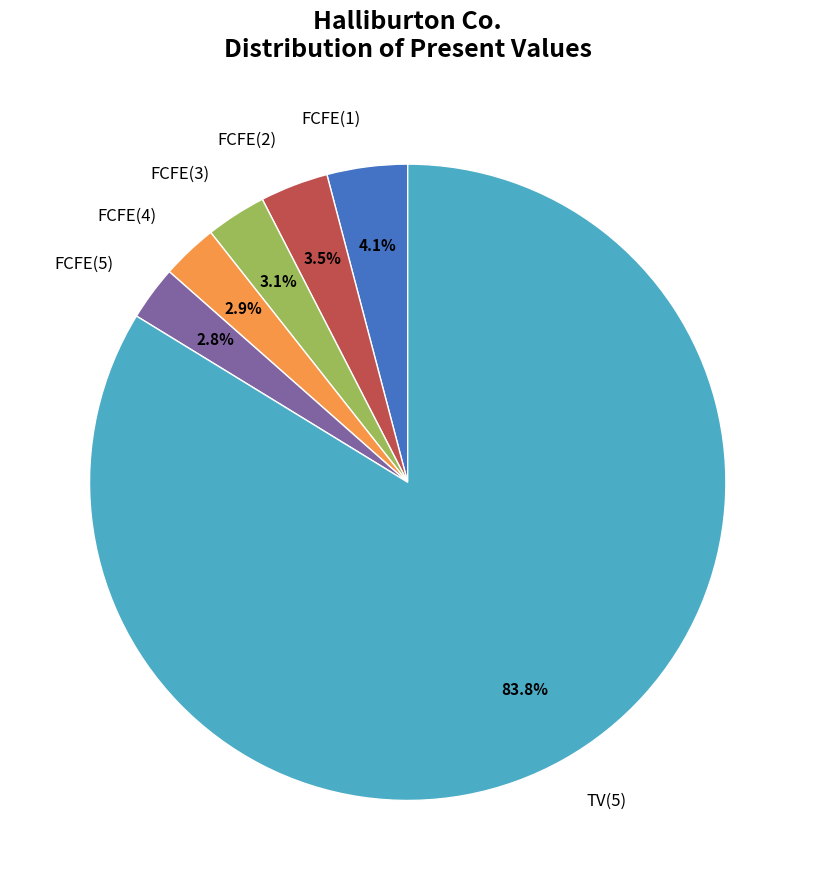

Is there any slice that represents more than half of the pie?

Yes